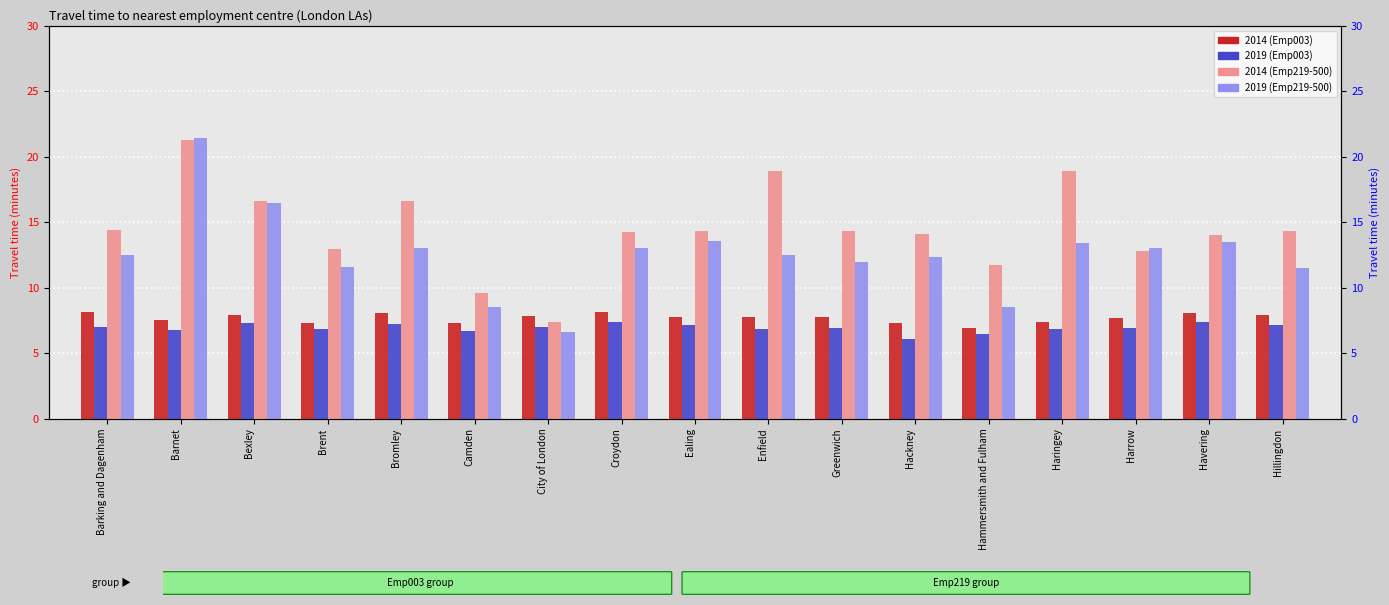

What is the average value of the 2019 (Emp219-500) series?

12.6